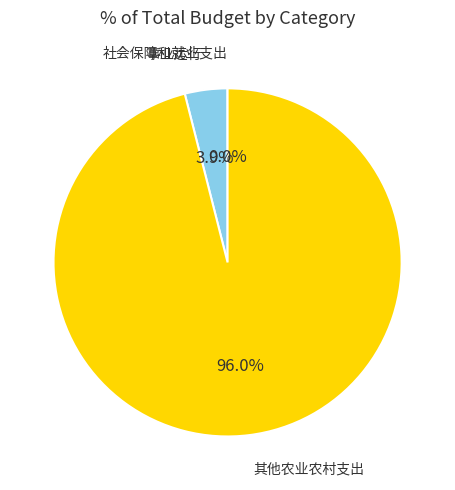

What is the largest slice in the pie chart?

其他农业农村支出